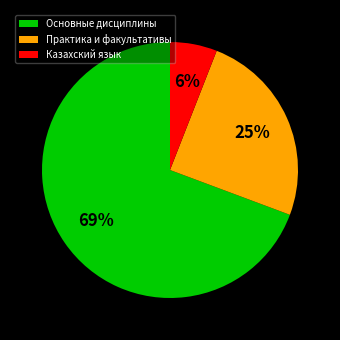

Is the sum of Казахский язык and Практика и факультативы greater than half?

No